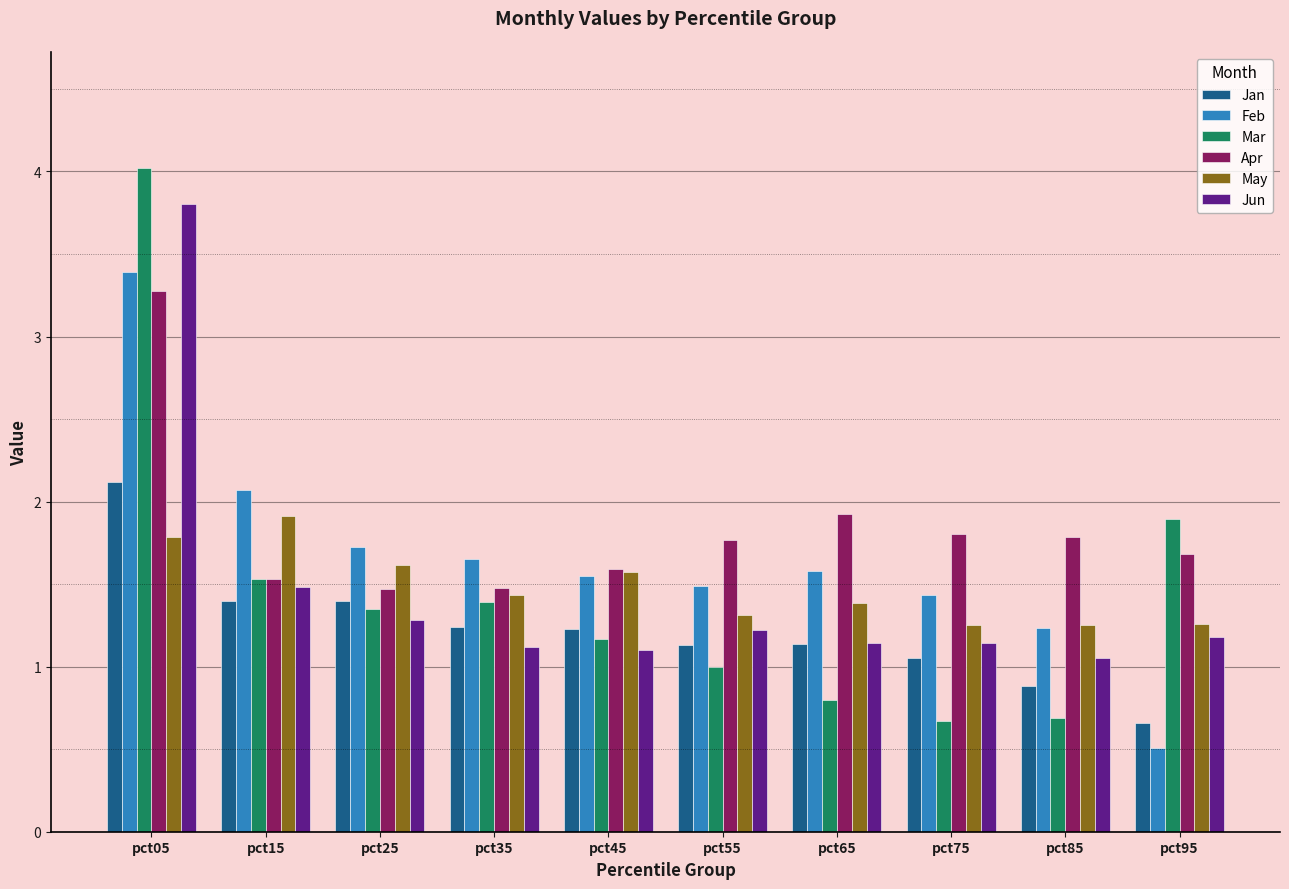

Which series has the largest total across all categories?

Apr